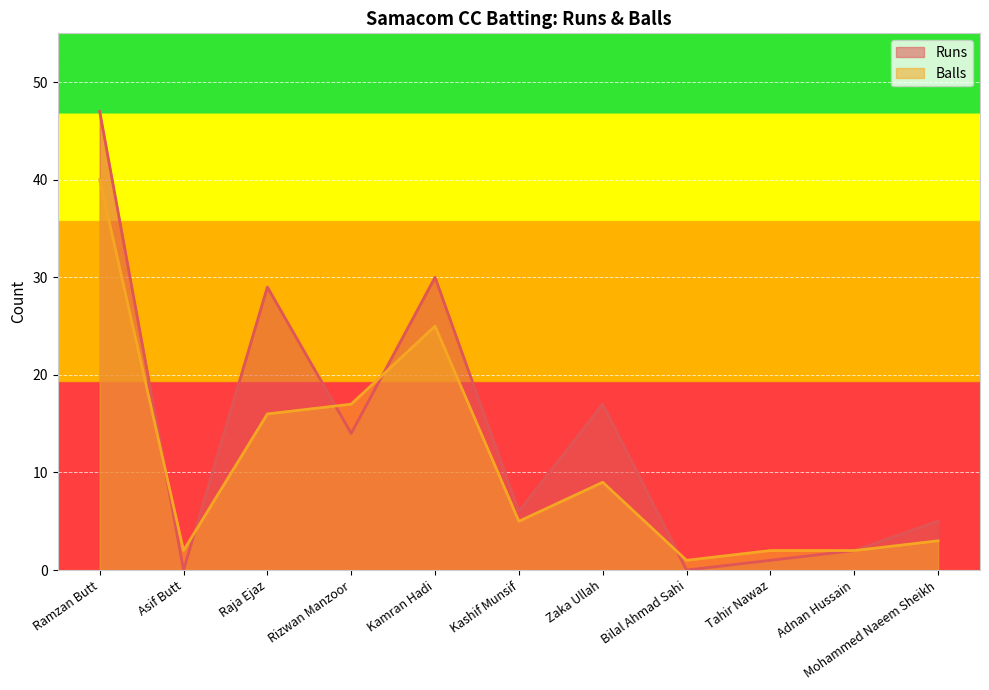

At which label does Balls reach its peak?

Ramzan Butt